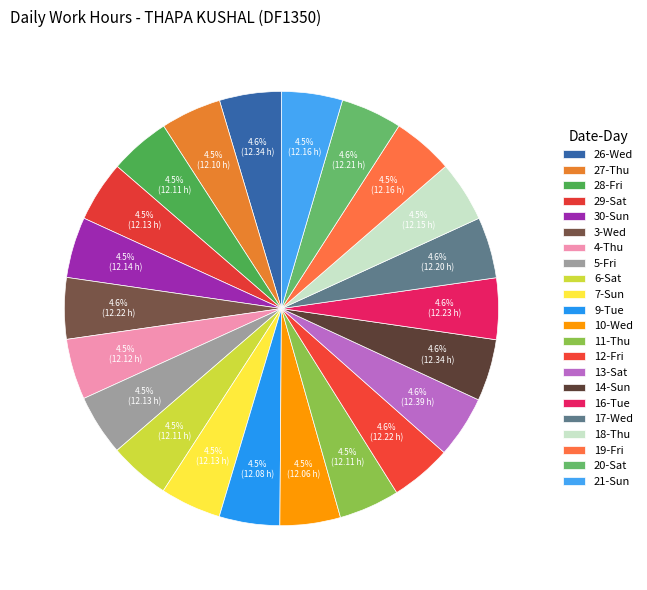

Which slice is the largest?

13-Sat